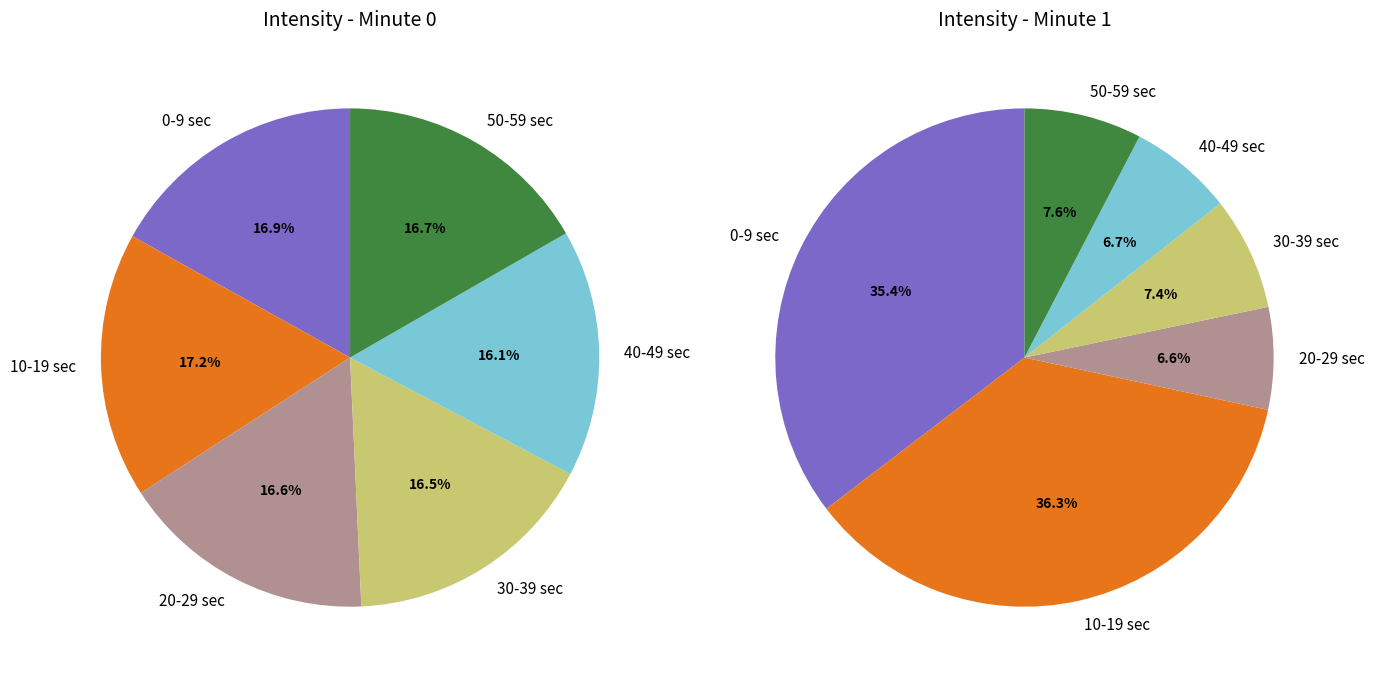

Is it true that 37 is 15% of the pie?

False